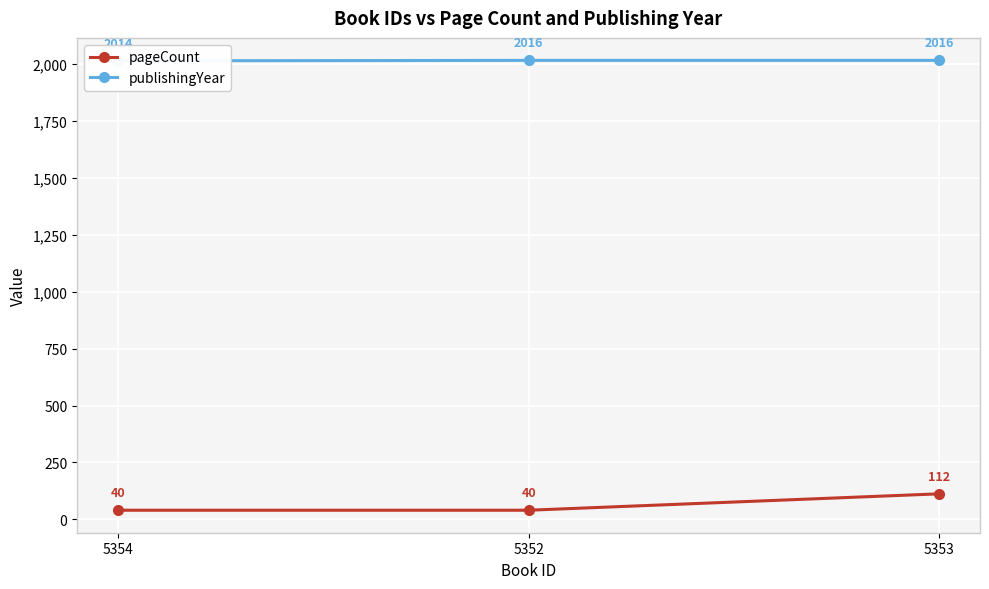

At how many categories does at least one series exceed 1078?

3